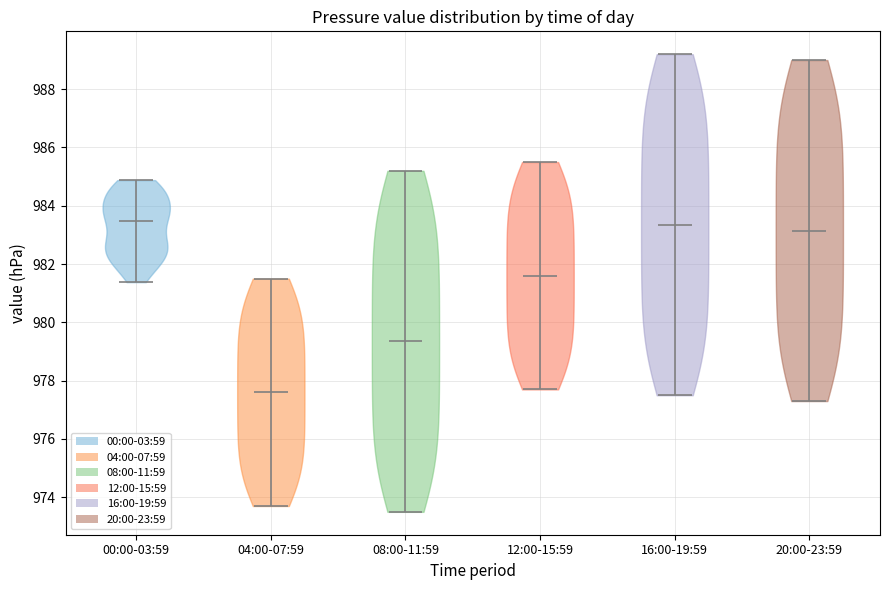

Reading left to right, read every violin against the y-axis: where its median line is, and the lowest and highest points it reaches. The values are not printed on the chart, so give them approximately, as read against the axis.

00:00-03:59: median line 983.4, lowest point 981.4, highest point 984.8
04:00-07:59: median line 977.6, lowest point 973.8, highest point 981.6
08:00-11:59: median line 979.4, lowest point 973.6, highest point 985.2
12:00-15:59: median line 981.6, lowest point 977.8, highest point 985.6
16:00-19:59: median line 983.4, lowest point 977.6, highest point 989.2
20:00-23:59: median line 983.2, lowest point 977.4, highest point 989.0